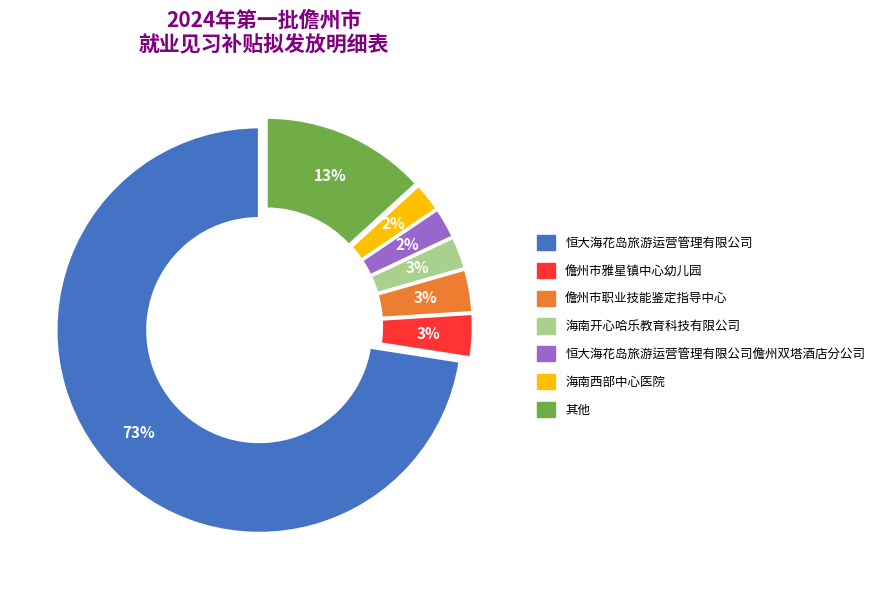

Is there any slice that represents more than half of the pie?

Yes